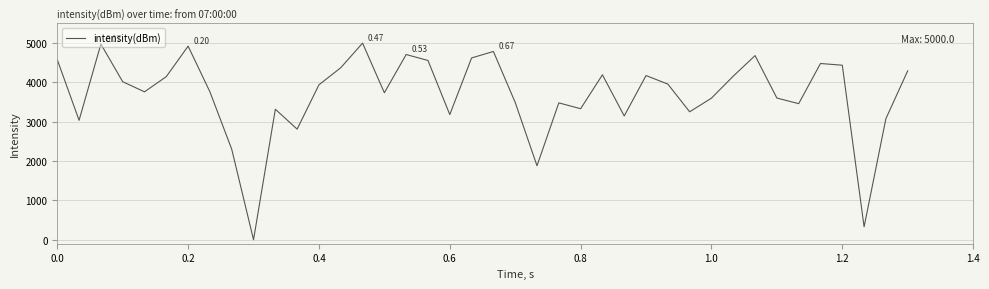

How many lines are shown in the chart?

1